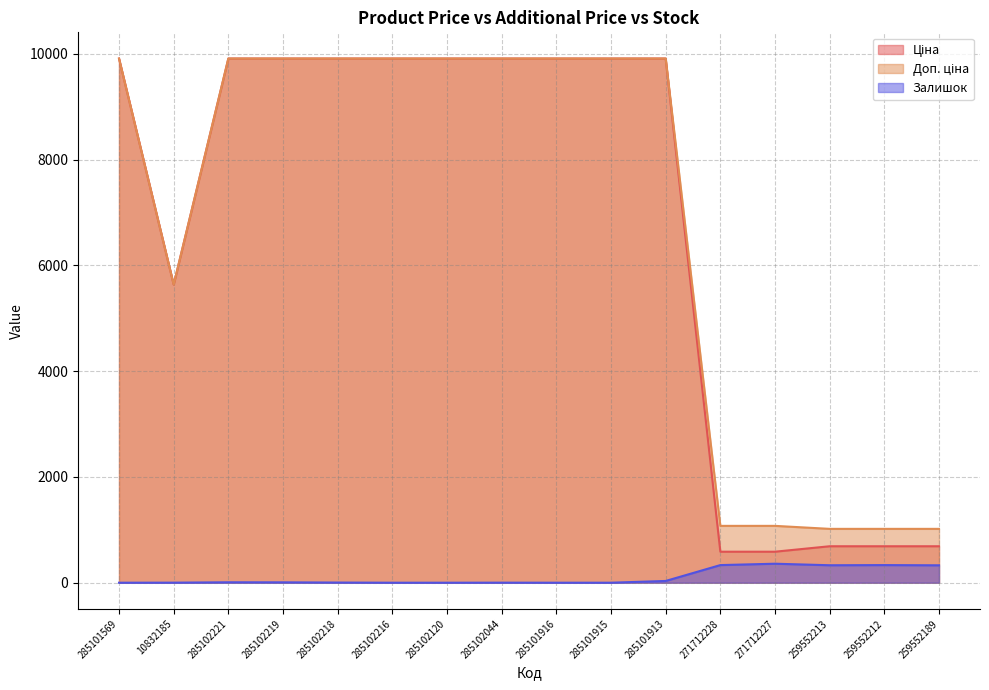

List the series in order of their peak value, lowest first.

Залишок, Ціна, Доп. ціна